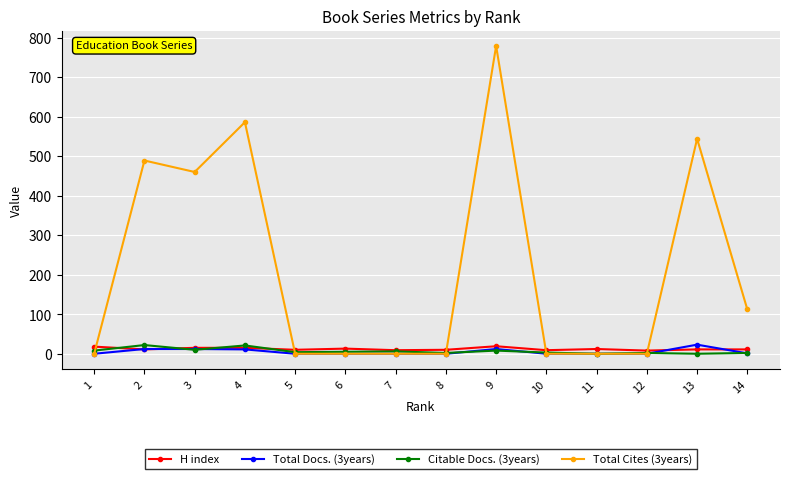

Does the chart display data point markers on the line(s)?

Yes